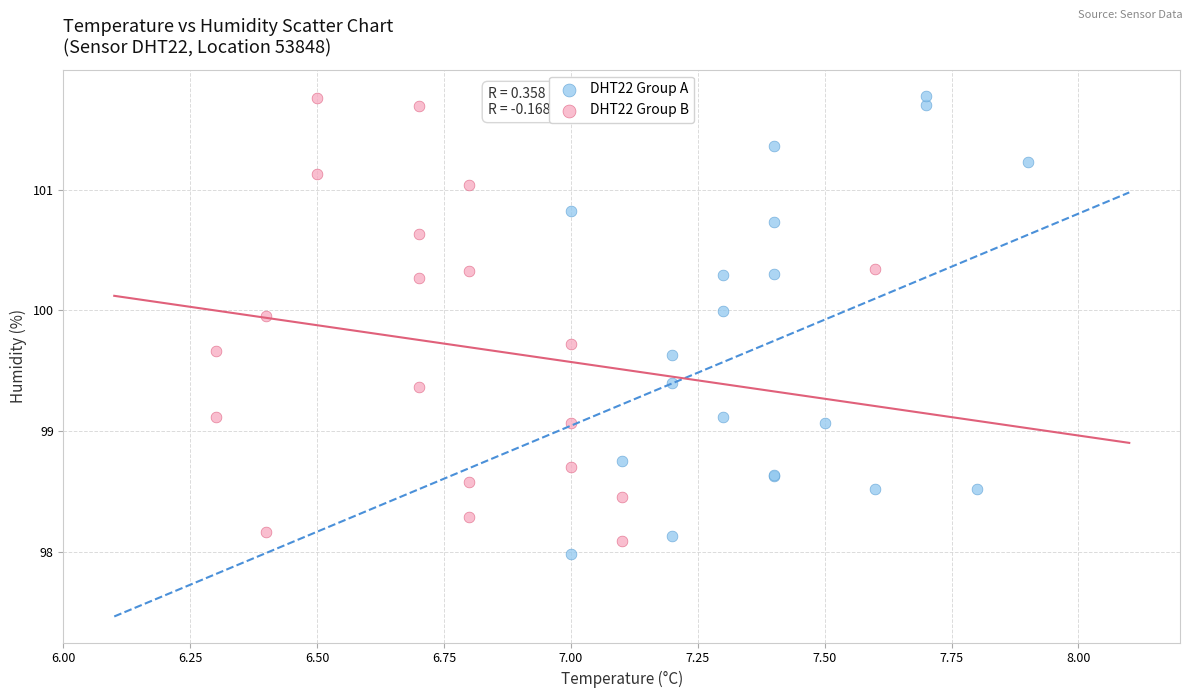

What are all the series names shown in the legend?

DHT22 Group A, DHT22 Group B